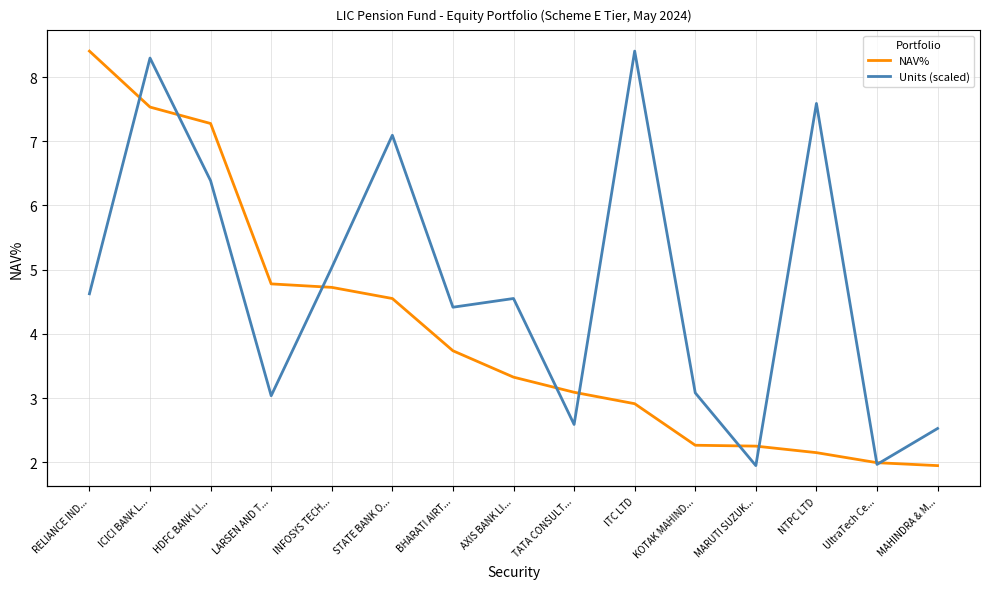

In Units (scaled), how many points are lower than both neighbors (excluding endpoints)?

5